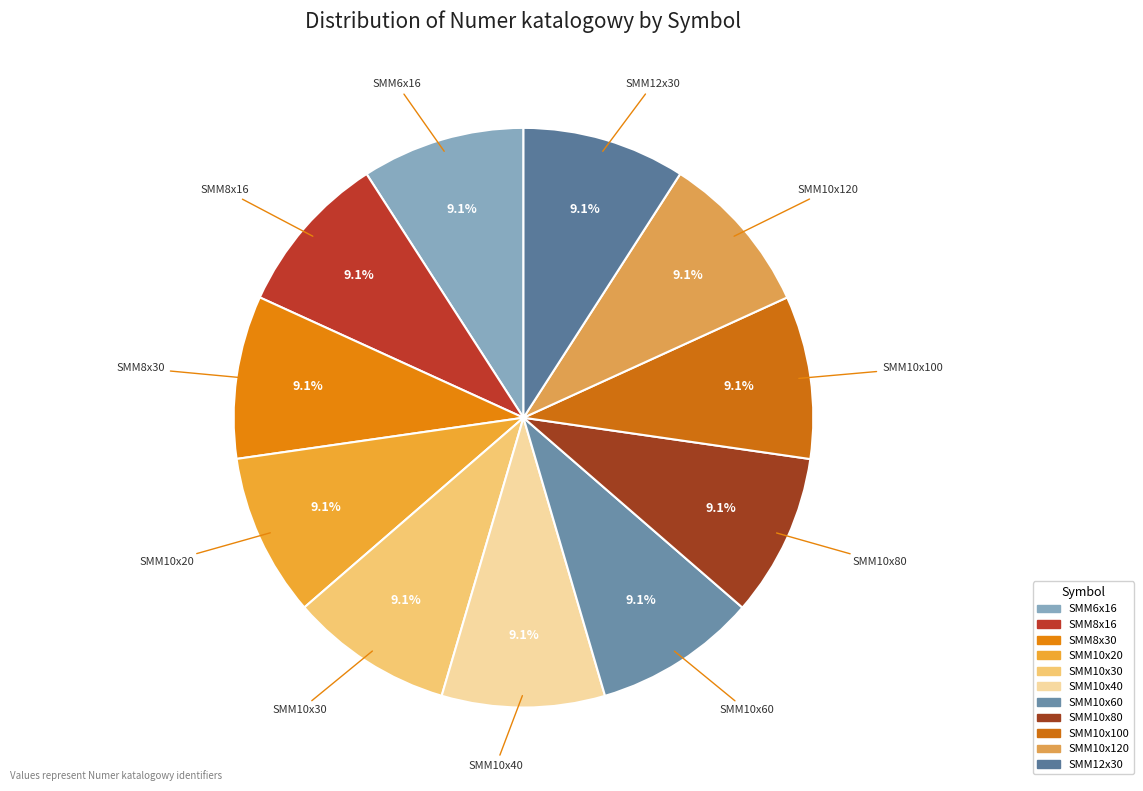

What percentage do SMM8x16 and SMM10x30 together represent?

18.2%